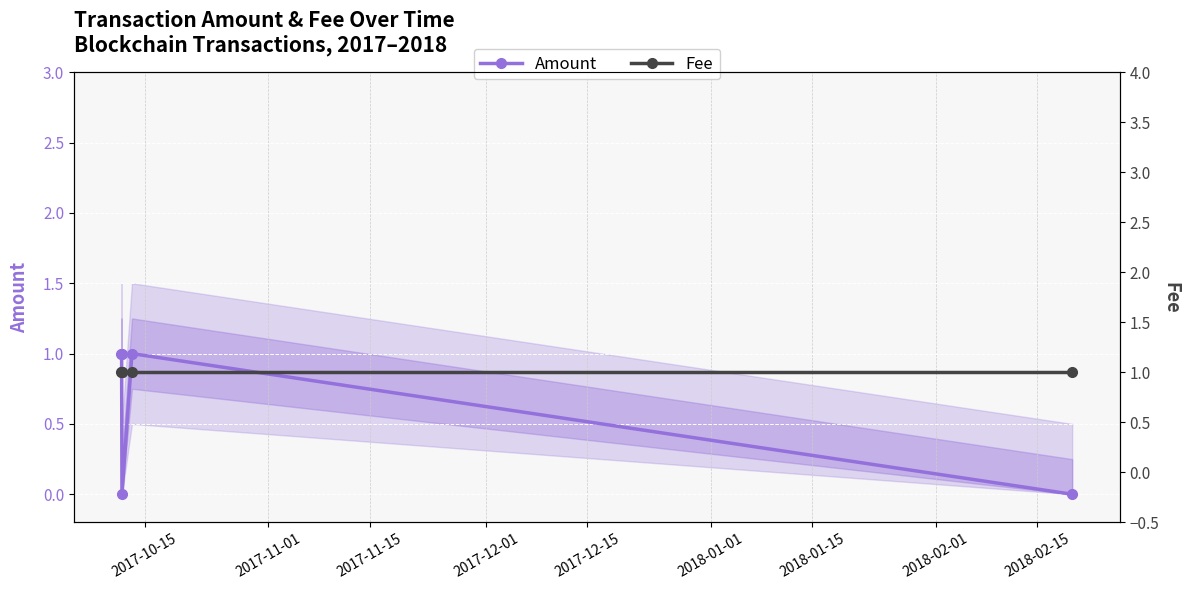

What is the average value of the Amount series?

1